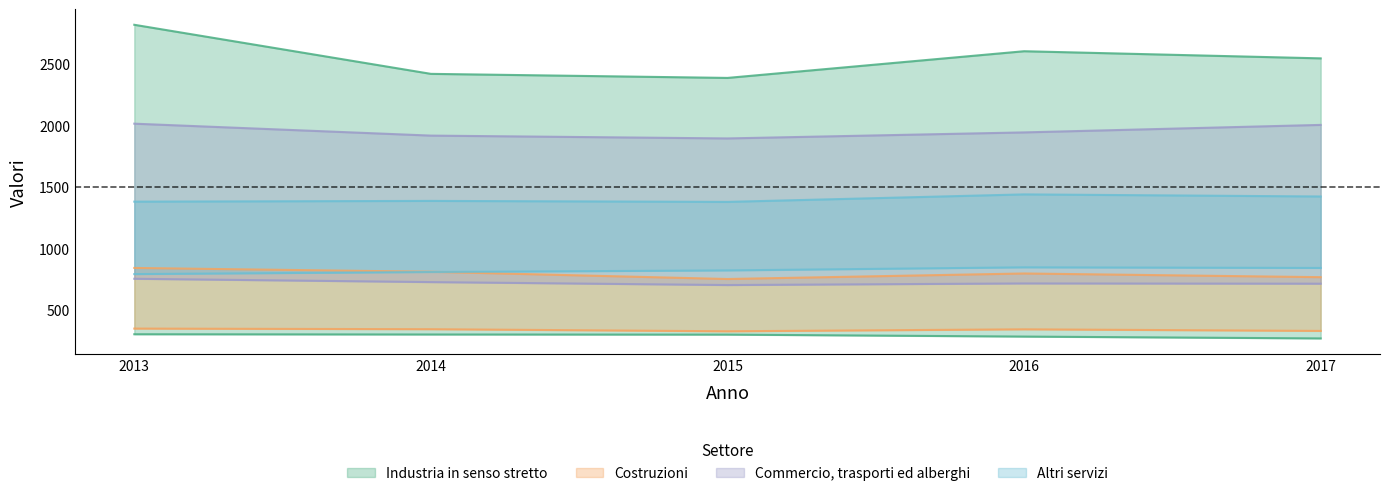

Rank the series by their maximum value, from lowest to highest.

Costruzioni, Altri servizi, Commercio, trasporti ed alberghi, Industria in senso stretto